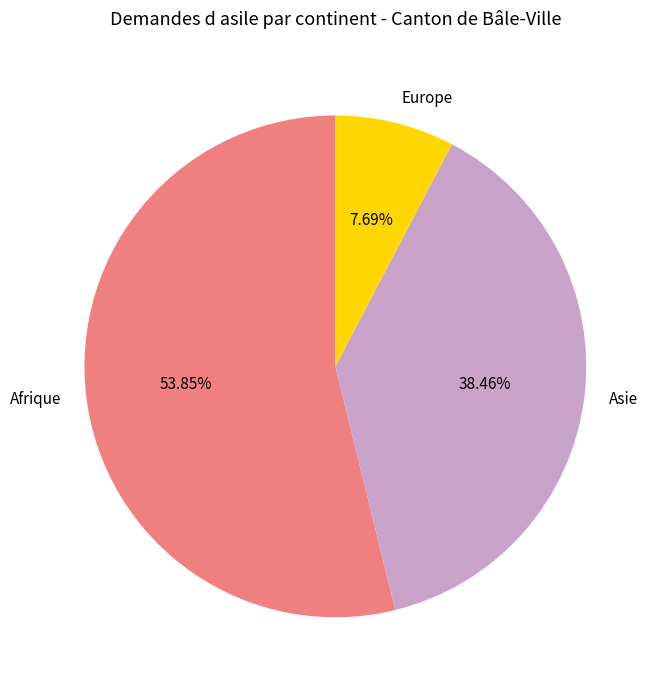

To the nearest percent, what percentage of the pie is Asie?

38%